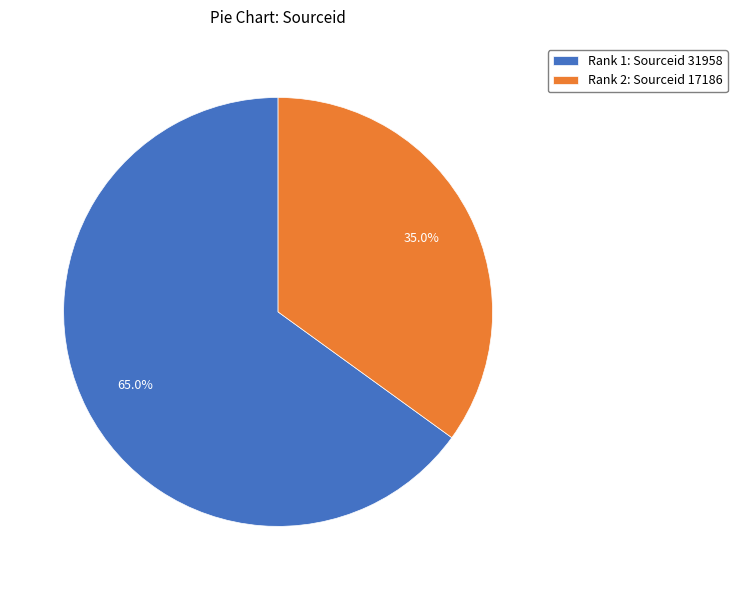

What is the ratio of the value at Rank 1: Sourceid 31958 to the value at Rank 2: Sourceid 17186?

1.9